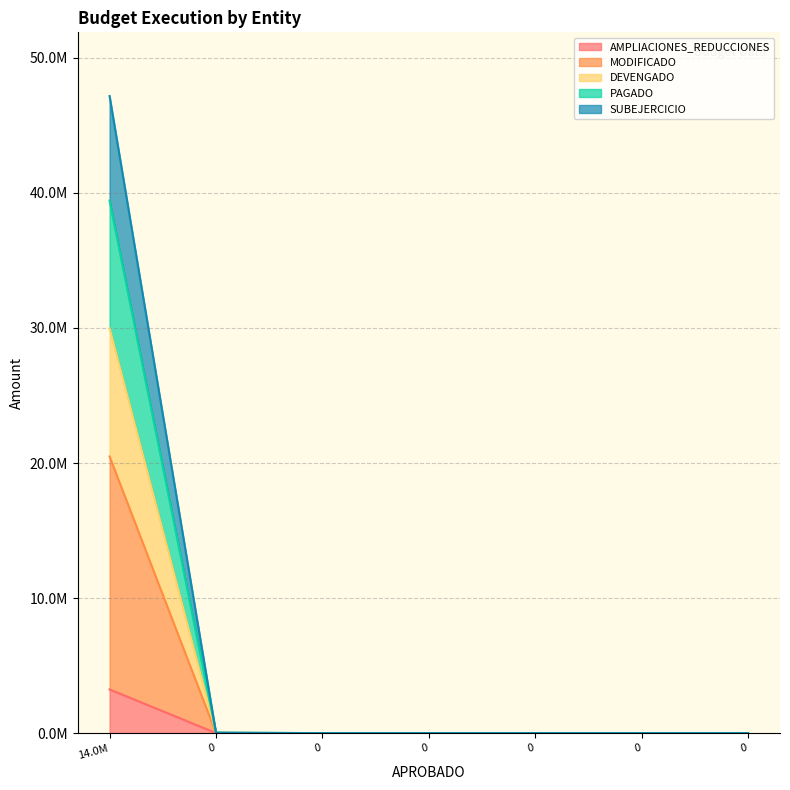

At which category is the sum across all series the highest?

14.0M